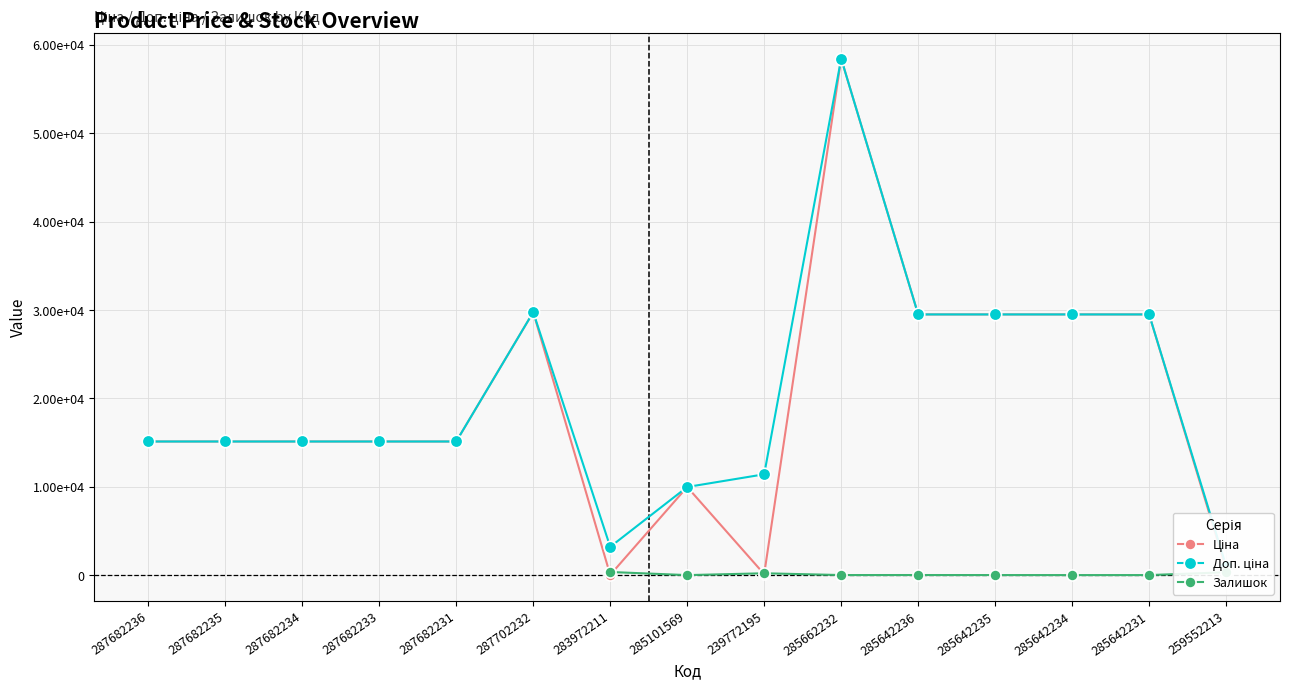

What is the value of the Ціна point at the 8th from the left?

9975.0